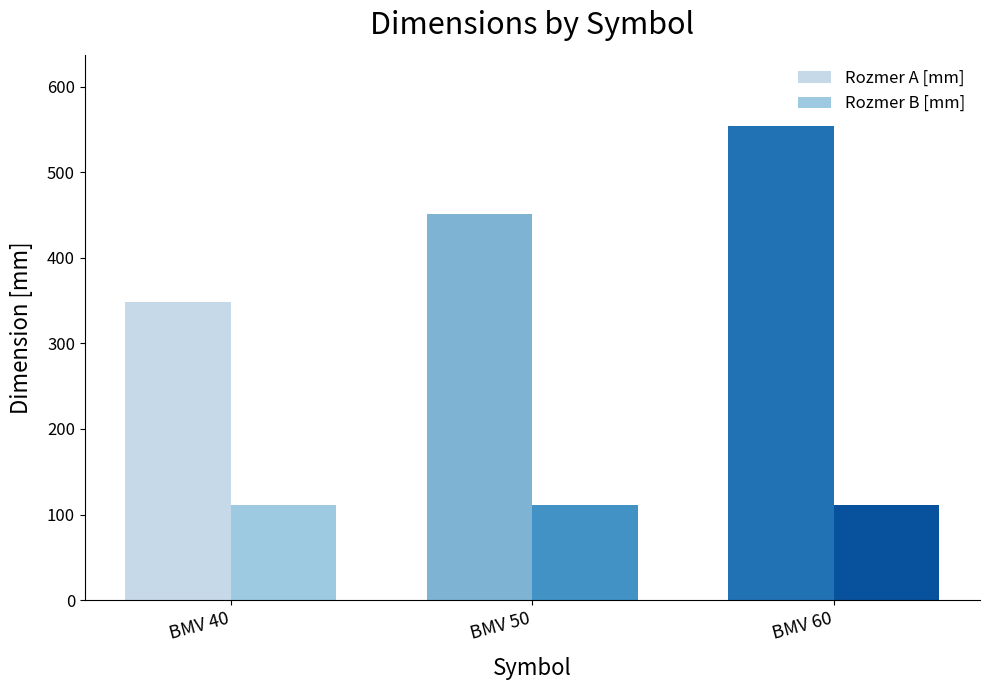

What is the value of the Rozmer A [mm] bar at the 3rd from the left?

554.0